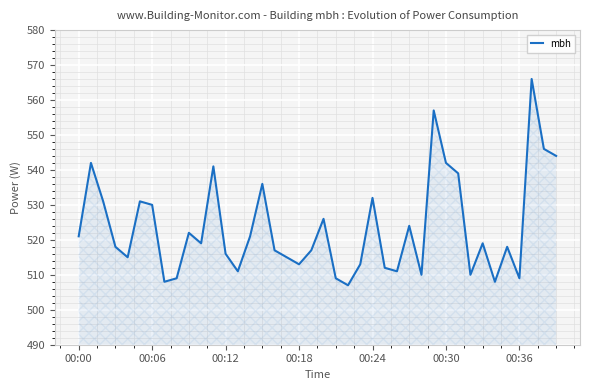

What is the maximum value shown in the chart?

566